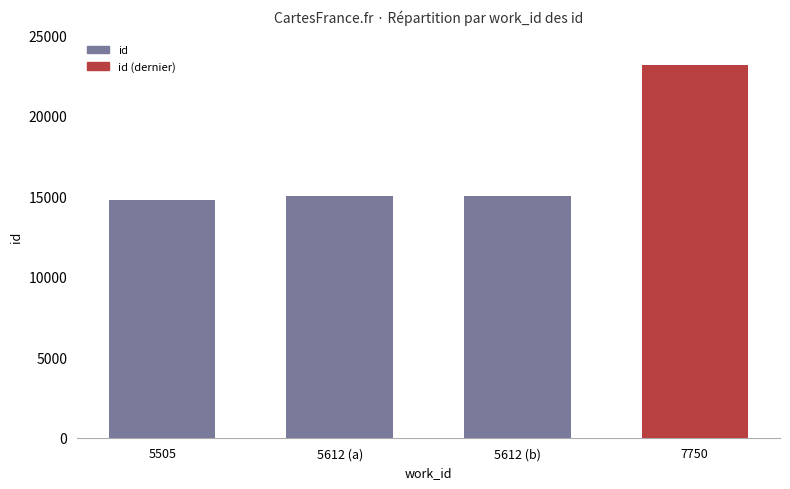

Approximately how many times larger is the value at 5612 (a) compared to 5612 (b)?

1.0